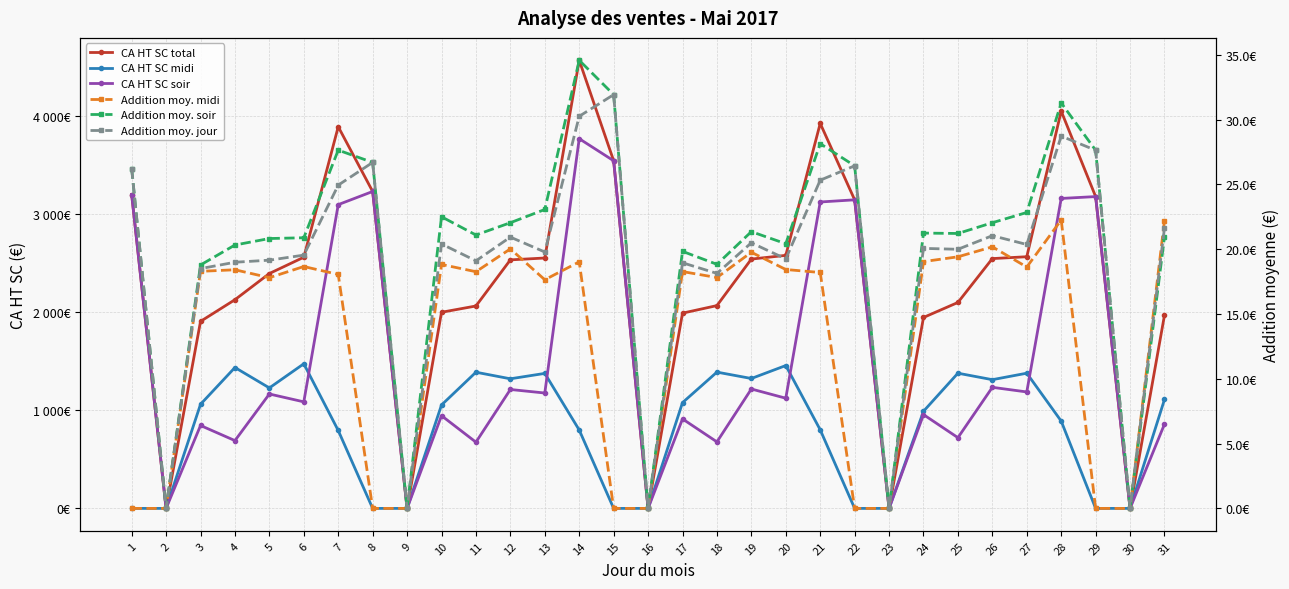

Rank the categories by Addition moy. jour value from highest to lowest.

15, 14, 28, 29, 8, 22, 1, 21, 7, 31, 26, 12, 19, 10, 27, 24, 25, 13, 6, 20, 5, 11, 4, 17, 3, 18, 2, 9, 16, 23, 30